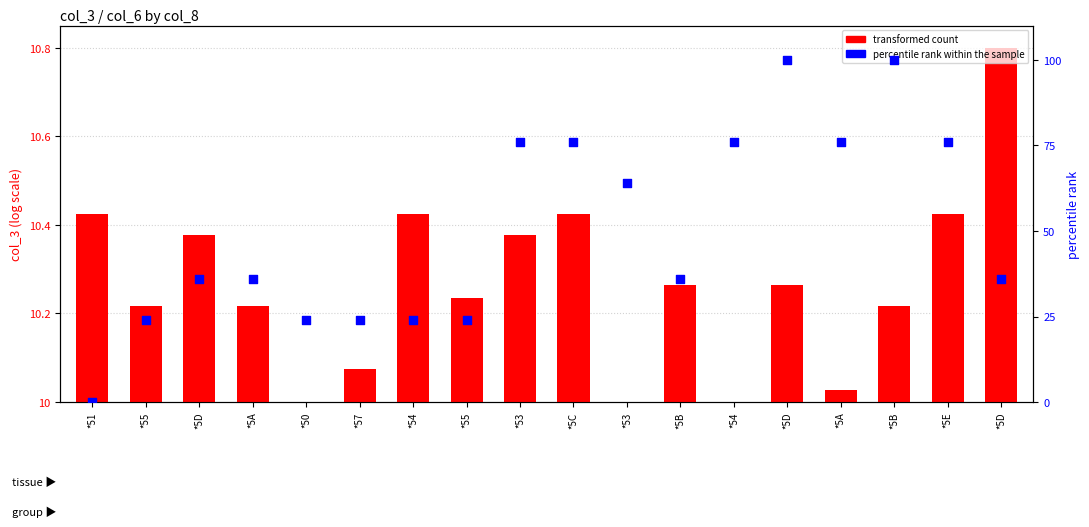

At how many categories does at least one series exceed 91?

2